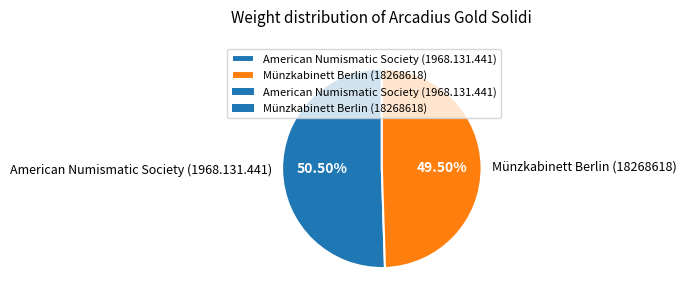

To the nearest percent, what is the difference between the largest and smallest slice percentages?

1%